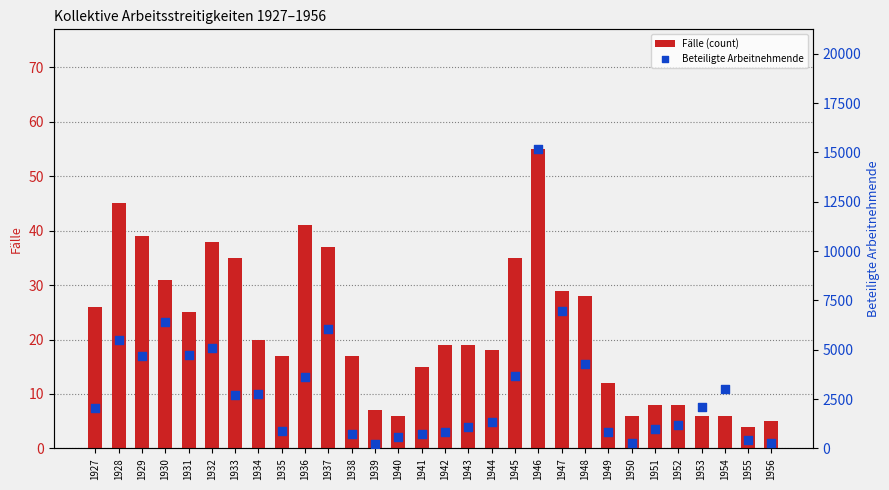

What are all the series names shown in the legend?

Fälle (count), Beteiligte Arbeitnehmende